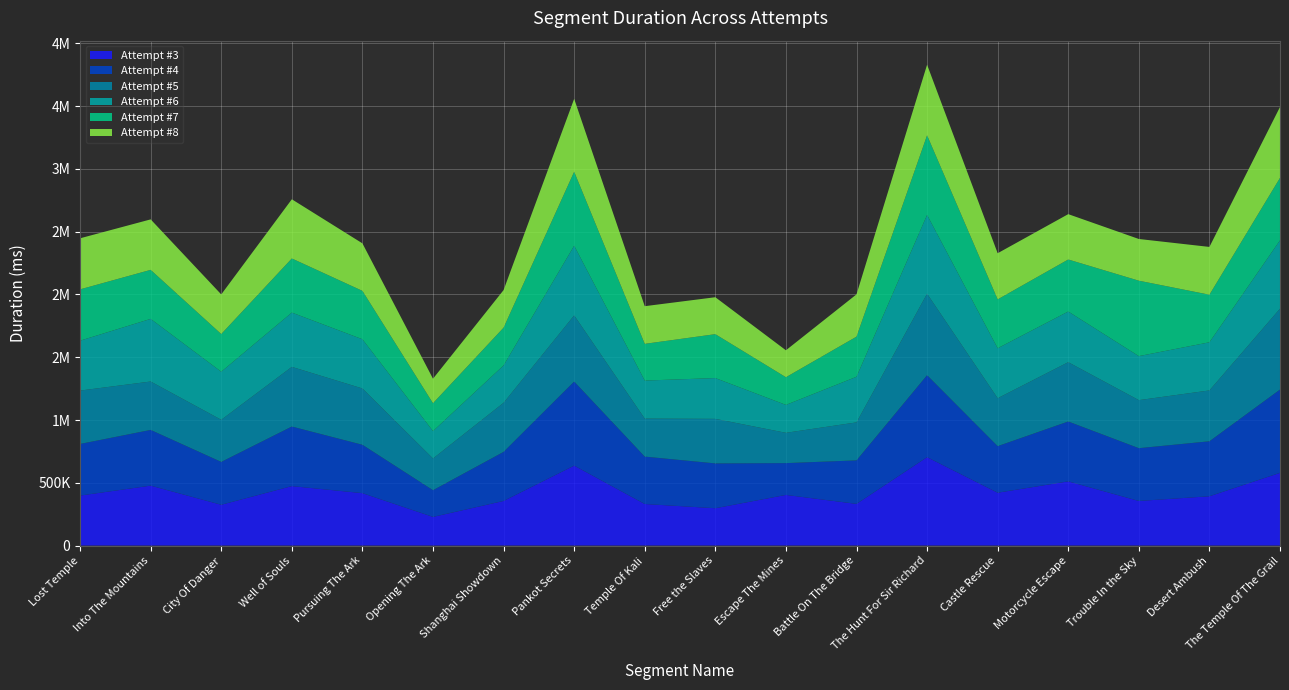

Reading right to left, transcribe all the data shown in this chart.

Attempt #3: The Temple Of The Grail=579129	Desert Ambush=392723	Trouble In the Sky=355307	Motorcycle Escape=511350	Castle Rescue=420998	The Hunt For Sir Richard=704093	Battle On The Bridge=332031	Escape The Mines=403459	Free the Slaves=297353	Temple Of Kali=331100	Pankot Secrets=636957	Shanghai Showdown=355341	Opening The Ark=228251	Pursuing The Ark=417554	Well of Souls=473658	City Of Danger=325042	Into The Mountains=477399	Lost Temple=398178
Attempt #4: The Temple Of The Grail=663382	Desert Ambush=437836	Trouble In the Sky=420334	Motorcycle Escape=476802	Castle Rescue=370774	The Hunt For Sir Richard=652887	Battle On The Bridge=346384	Escape The Mines=253141	Free the Slaves=356962	Temple Of Kali=377437	Pankot Secrets=669512	Shanghai Showdown=390741	Opening The Ark=212672	Pursuing The Ark=385167	Well of Souls=474357	City Of Danger=341251	Into The Mountains=443645	Lost Temple=411070
Attempt #5: The Temple Of The Grail=644149	Desert Ambush=404989	Trouble In the Sky=382620	Motorcycle Escape=472281	Castle Rescue=381733	The Hunt For Sir Richard=648890	Battle On The Bridge=302649	Escape The Mines=241424	Free the Slaves=354803	Temple Of Kali=302438	Pankot Secrets=526700	Shanghai Showdown=390954	Opening The Ark=252486	Pursuing The Ark=448540	Well of Souls=475205	City Of Danger=335462	Into The Mountains=385544	Lost Temple=425166
Attempt #6: The Temple Of The Grail=544251	Desert Ambush=383443	Trouble In the Sky=350477	Motorcycle Escape=403729	Castle Rescue=397973	The Hunt For Sir Richard=627628	Battle On The Bridge=363254	Escape The Mines=222244	Free the Slaves=324866	Temple Of Kali=303129	Pankot Secrets=555092	Shanghai Showdown=297784	Opening The Ark=218295	Pursuing The Ark=391879	Well of Souls=432455	City Of Danger=382793	Into The Mountains=498779	Lost Temple=397463
Attempt #7: The Temple Of The Grail=497759	Desert Ambush=378916	Trouble In the Sky=600866	Motorcycle Escape=414323	Castle Rescue=389211	The Hunt For Sir Richard=634290	Battle On The Bridge=319575	Escape The Mines=220540	Free the Slaves=349803	Temple Of Kali=292503	Pankot Secrets=589354	Shanghai Showdown=300764	Opening The Ark=222017	Pursuing The Ark=385543	Well of Souls=431048	City Of Danger=300278	Into The Mountains=390587	Lost Temple=408763
Attempt #8: The Temple Of The Grail=564362	Desert Ambush=380679	Trouble In the Sky=332179	Motorcycle Escape=361170	Castle Rescue=367637	The Hunt For Sir Richard=562073	Battle On The Bridge=336792	Escape The Mines=214505	Free the Slaves=294140	Temple Of Kali=299969	Pankot Secrets=580759	Shanghai Showdown=299273	Opening The Ark=195140	Pursuing The Ark=378369	Well of Souls=471408	City Of Danger=315450	Into The Mountains=401994	Lost Temple=406635